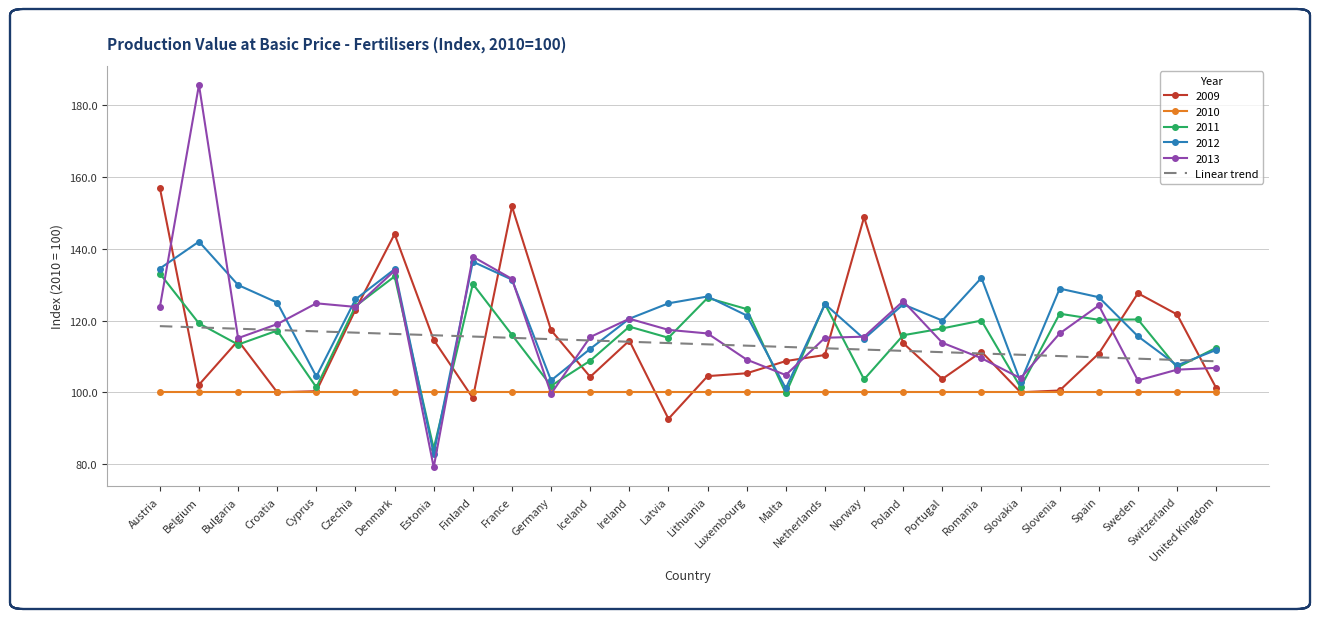

Which series changed the most between Belgium and Romania?

2013